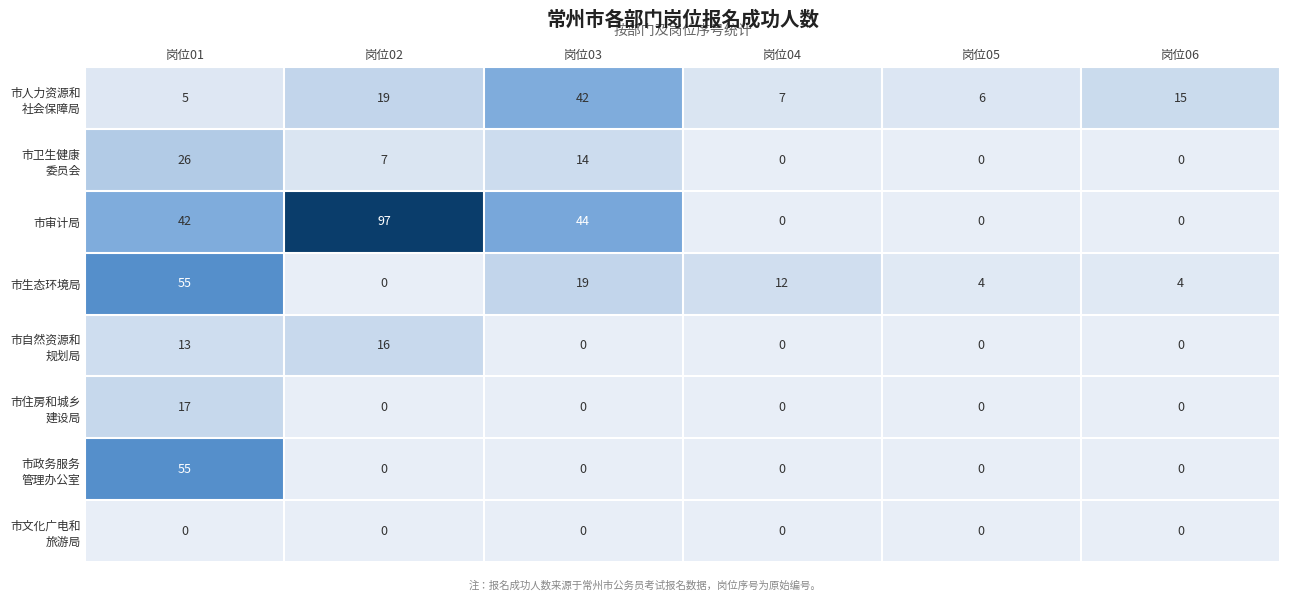

How many categories are shown in the chart?

6